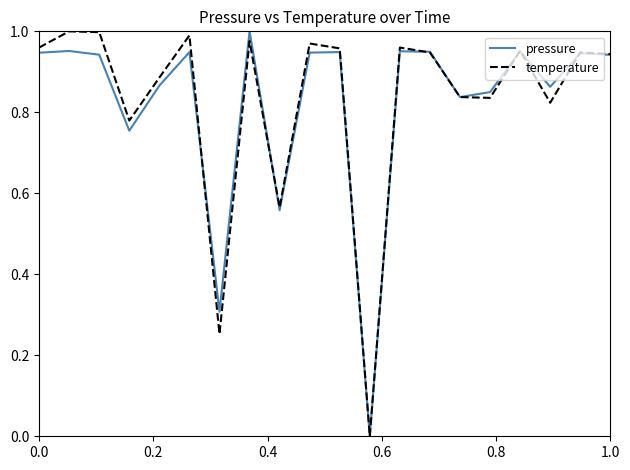

Does the chart display data point markers on the line(s)?

No